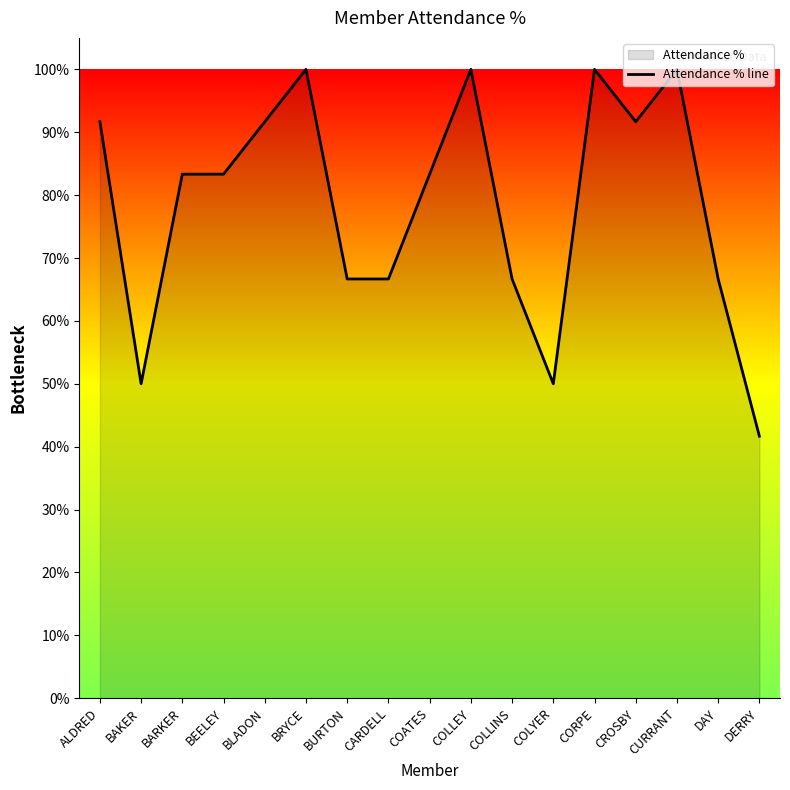

Which category has the lowest value across all series?

DERRY